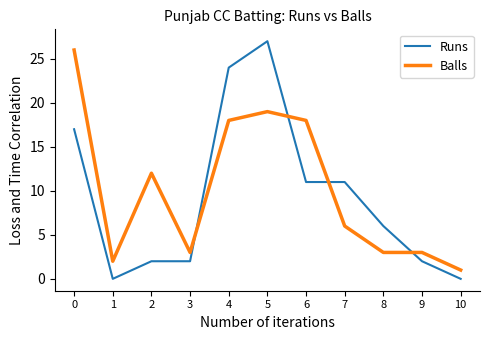

What is the maximum value for Balls?

26